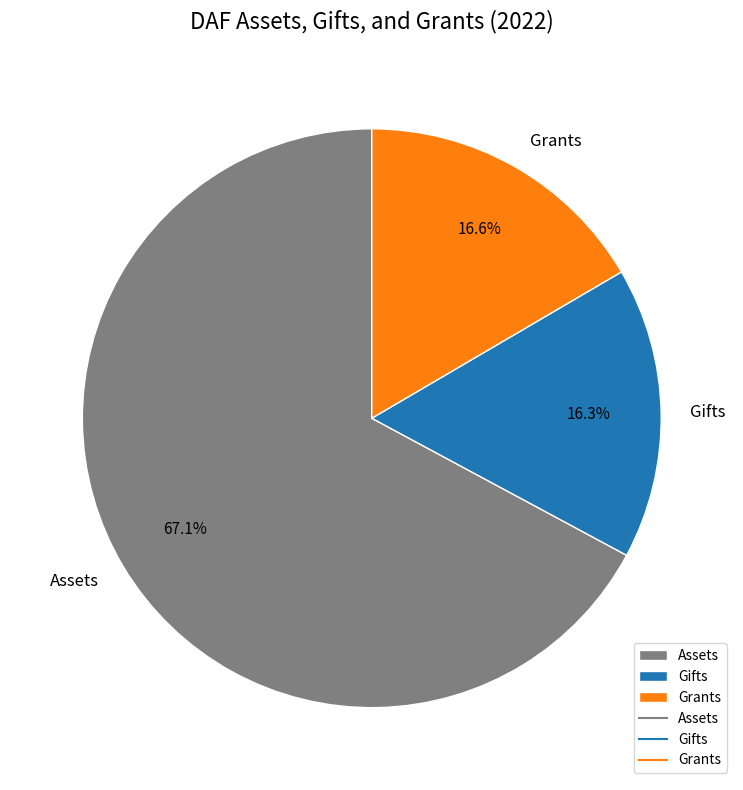

What percentage is NOT represented by Grants?

83.4%